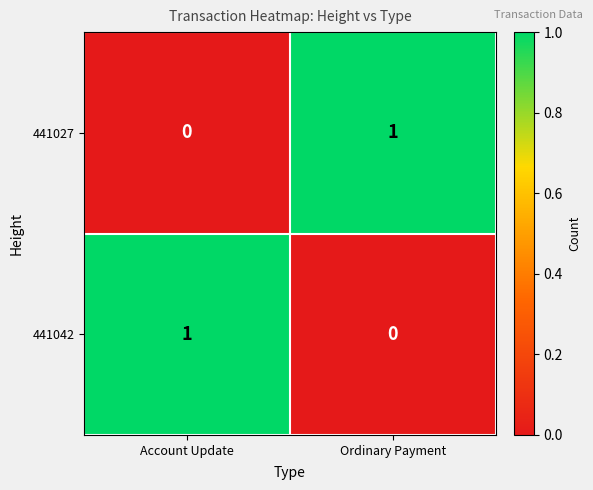

Which category has the lowest value in the 441027 series?

Account Update